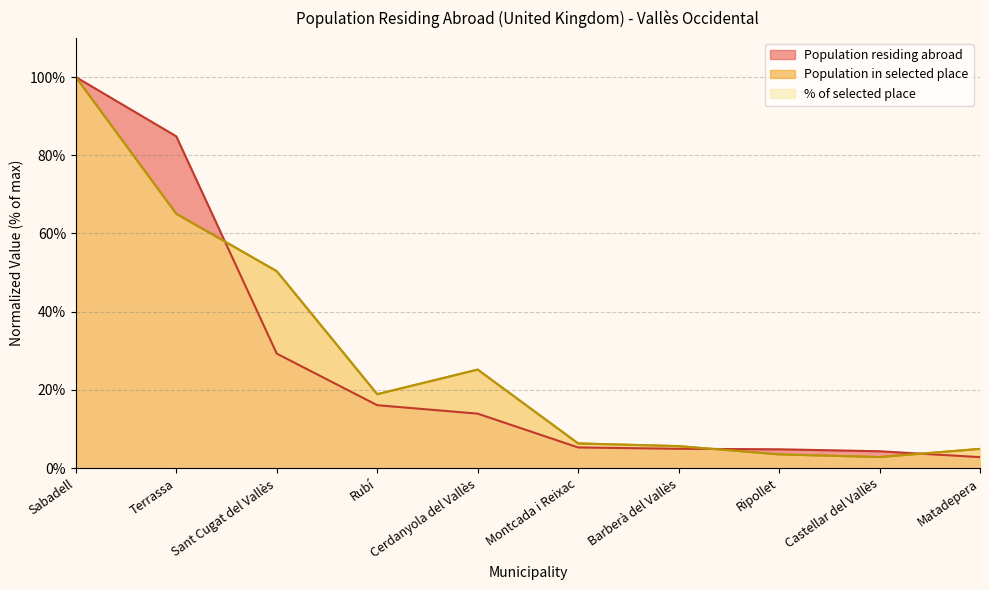

What is the difference between the Population in selected place values at Cerdanyola del Vallès and Rubí?

6.3